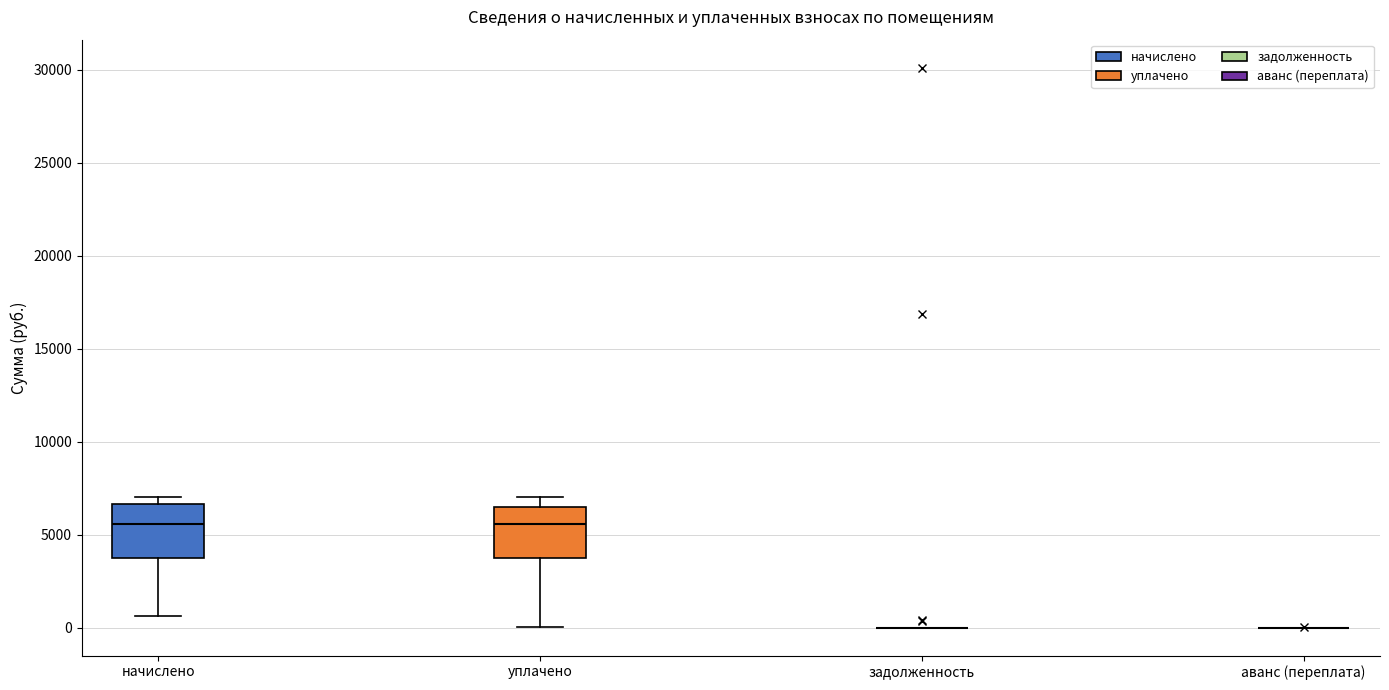

Reading left to right, read every box against the y-axis: the position of its median line, the range the box covers, and the ends of its whiskers. The values are not printed on the chart, so give them approximately, as read against the axis.

начислено: median 5500, box 4000 to 6500, whiskers 500 to 7000
уплачено: median 5500, box 3500 to 6500, whiskers 0 to 7000
задолженность: box collapsed to a line at 0, whiskers 0 to 0
аванс (переплата): box collapsed to a line at 0, whiskers 0 to 0